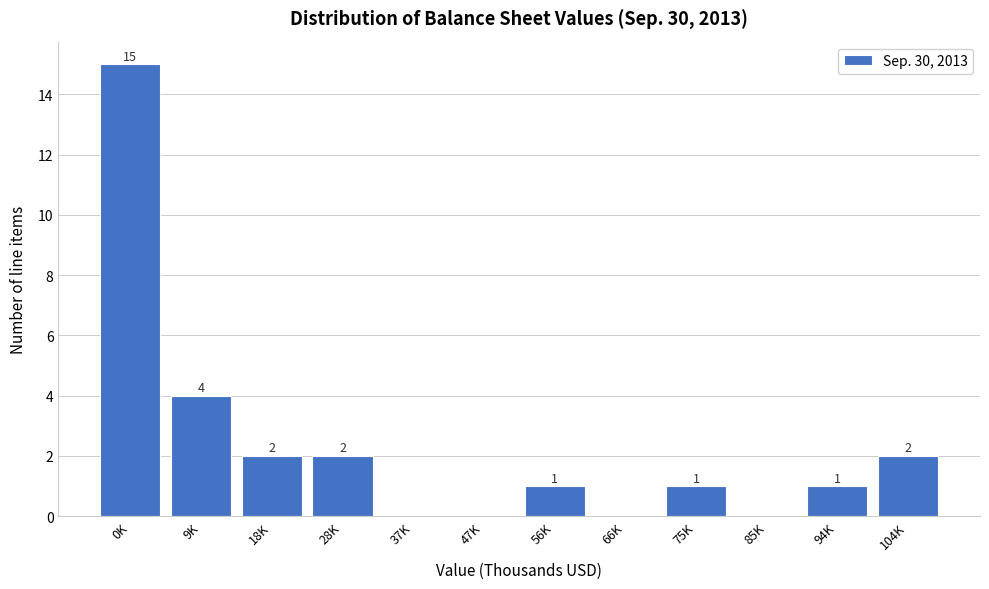

Reading right to left, extract all data points from this chart.

104K=2	94K=1	85K=0	75K=1	66K=0	56K=1	47K=0	37K=0	28K=2	18K=2	9K=4	0K=15